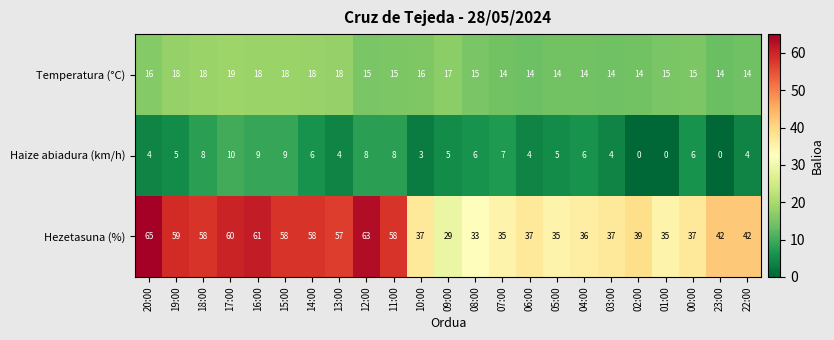

Read the Haize abiadura (km/h) value at 10:00.

3